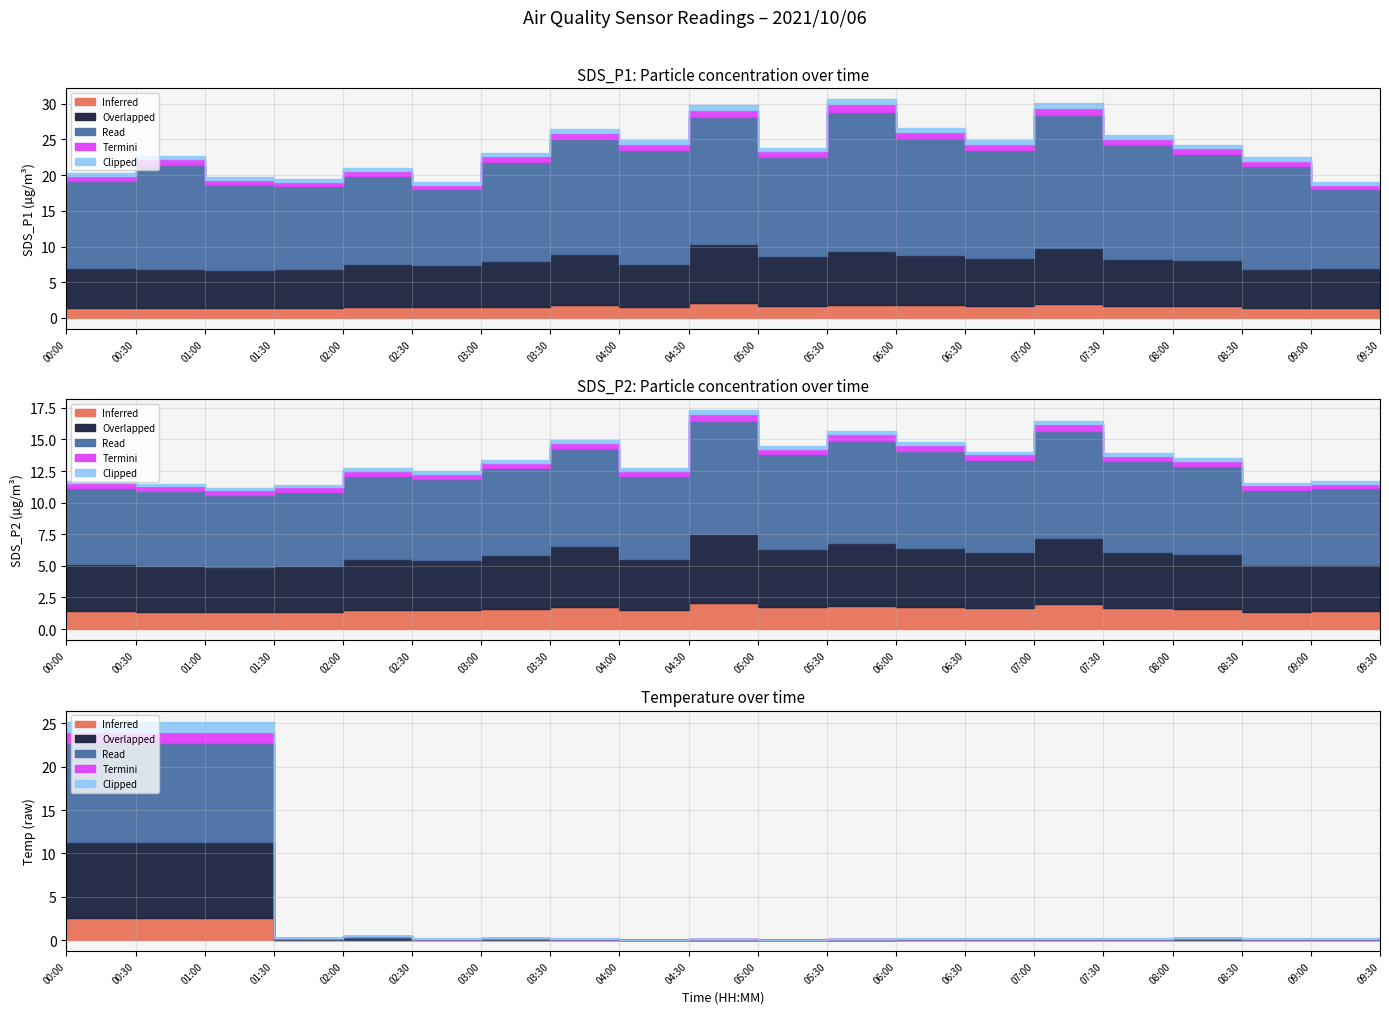

What position from the left is 07:00?

15